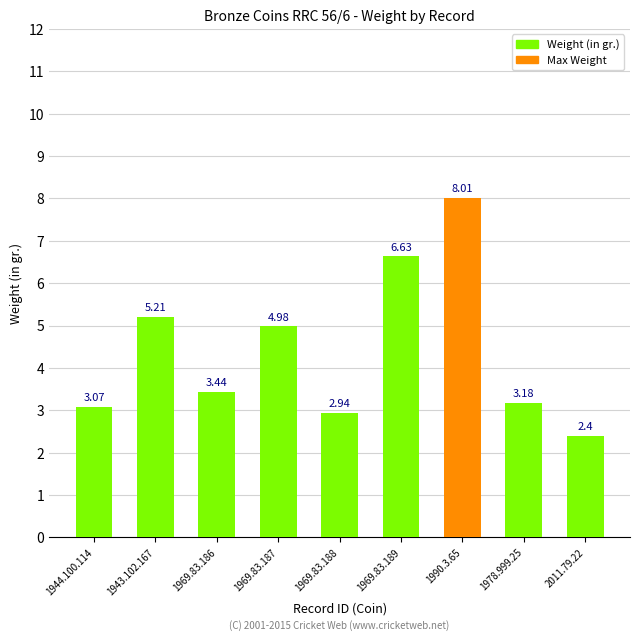

Is it true that the value at 1969.83.187 is 6.8?

False